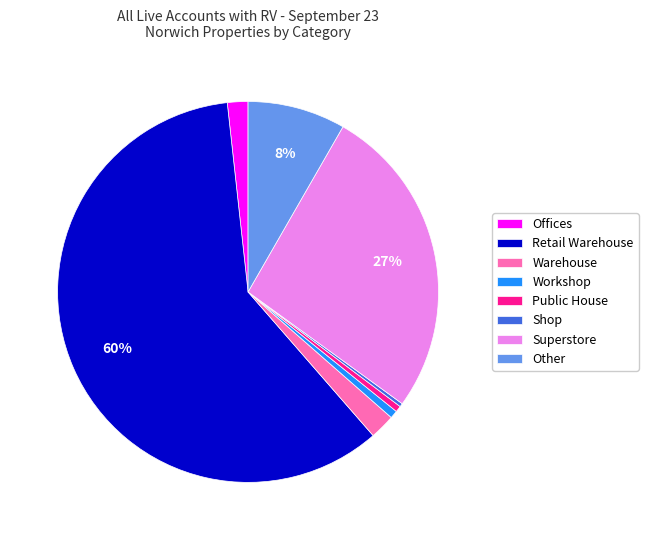

Which has a higher value, Workshop or Other?

Other